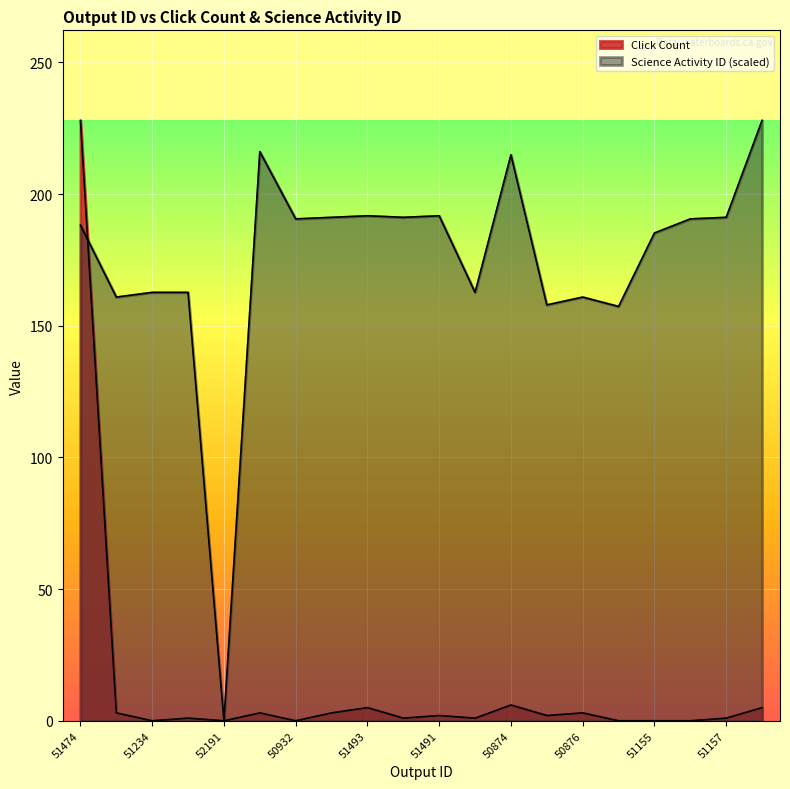

How many values in the Science Activity ID series are below 190?

10